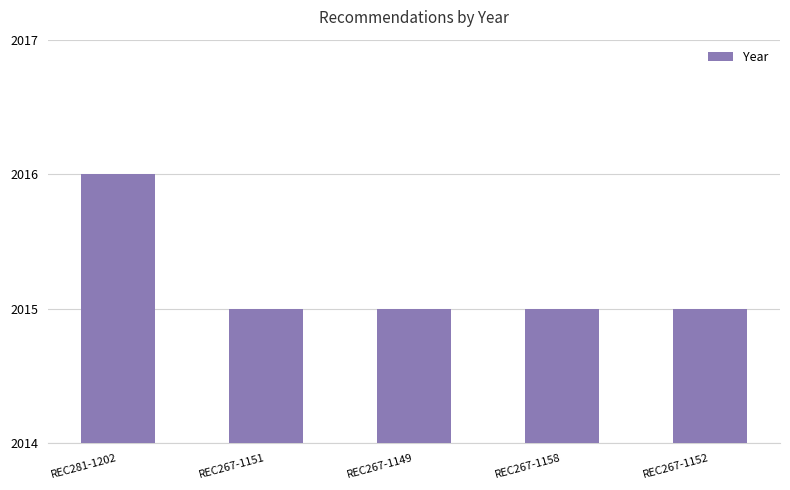

What is the minimum value shown in the chart?

2015